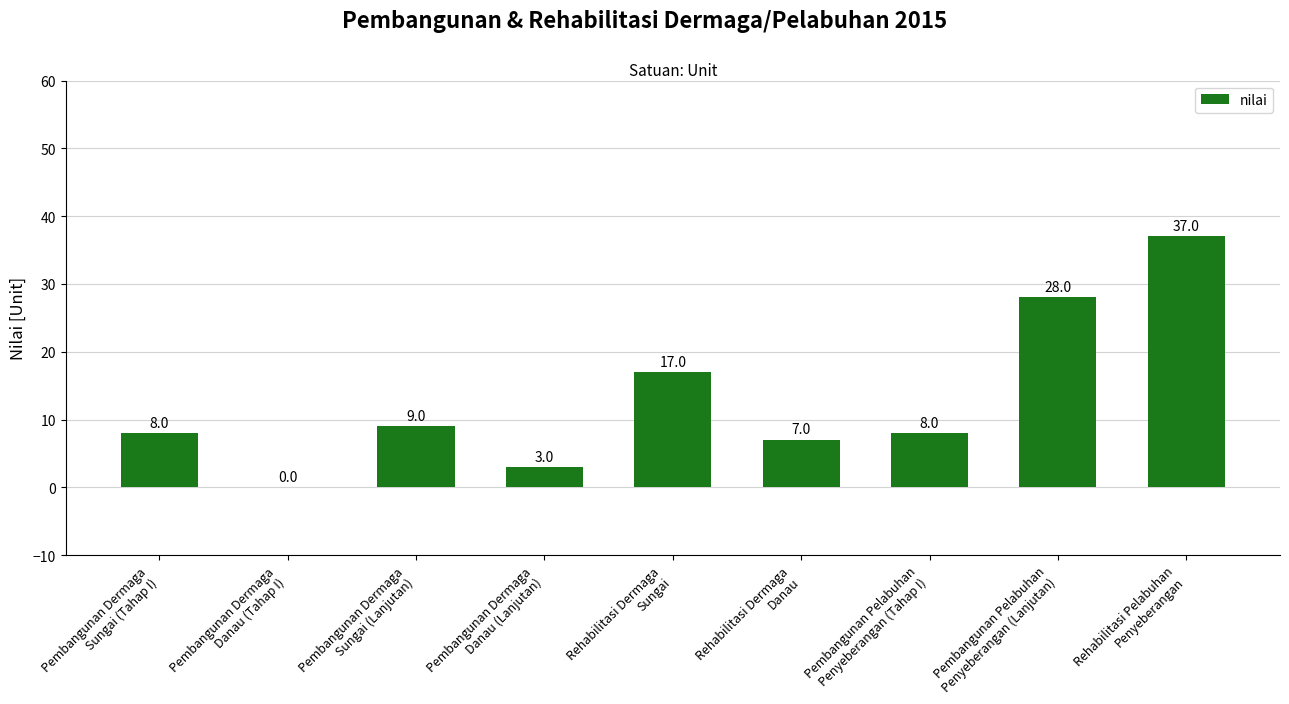

The value at Pembangunan Pelabuhan
Penyeberangan (Tahap I) is 13. True or false?

False